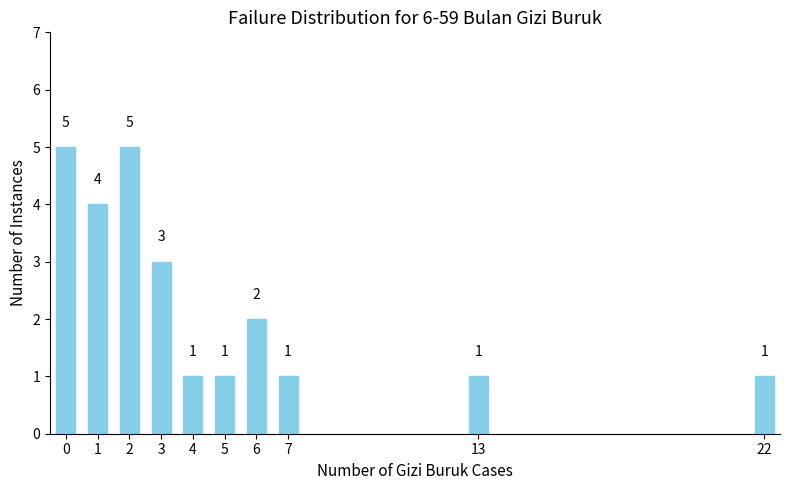

Reading left to right, extract all data points from this chart.

5	4	5	3	1	1	2	1	1	1